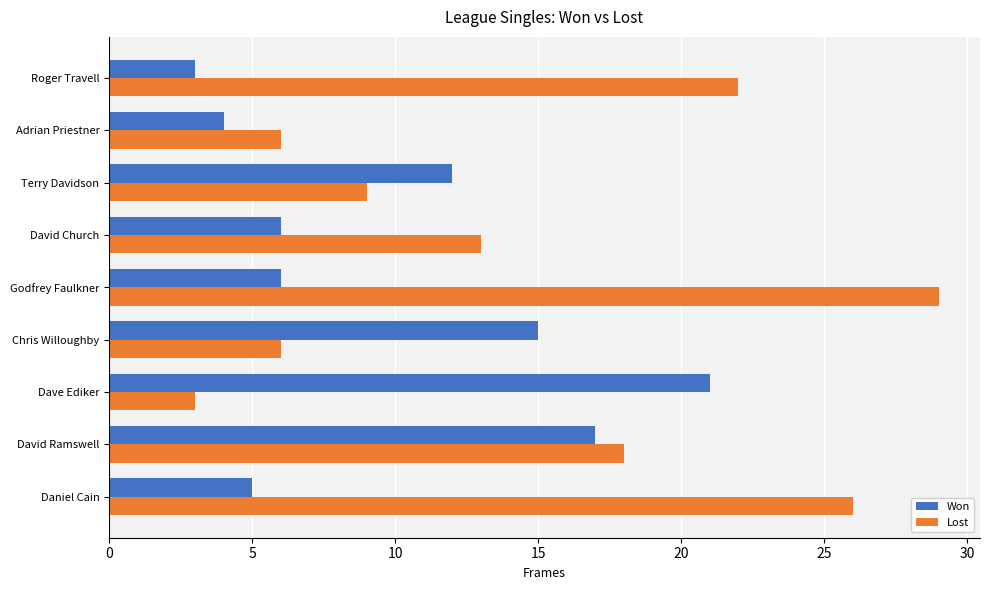

What are all the series names shown in the legend?

Won, Lost